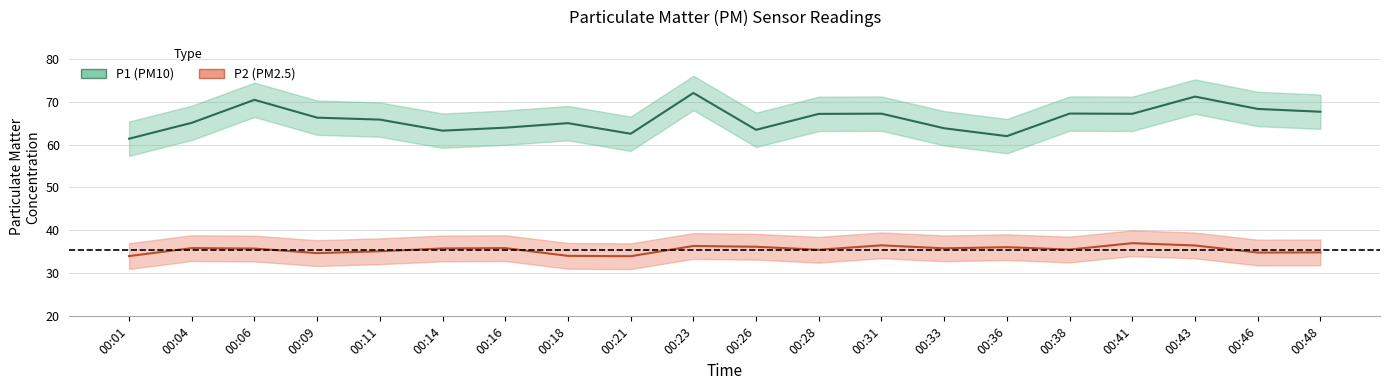

At which category is the sum across all series the highest?

00:23